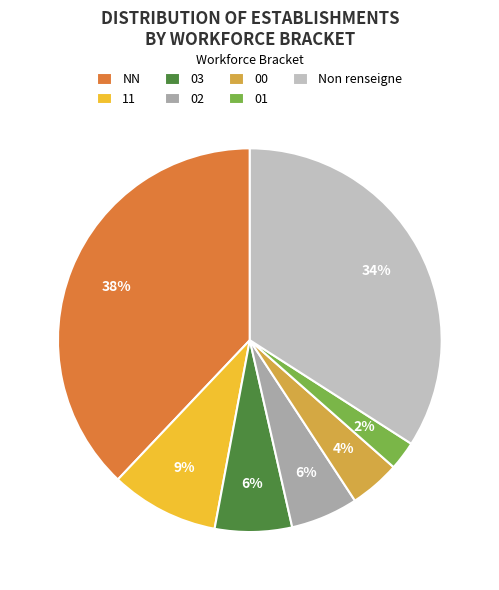

To the nearest percent, what percentage of the pie is 01?

2%